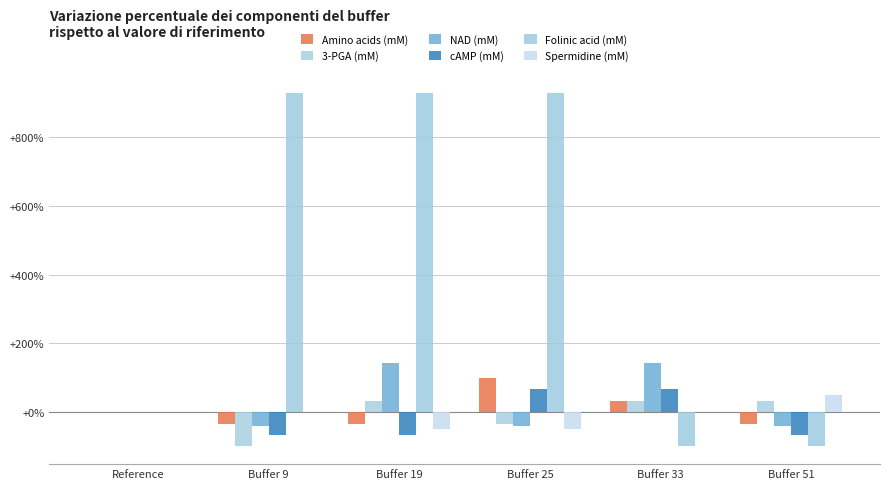

What is the difference between the second highest and minimum values in the 3-PGA (mM) series?

133.3